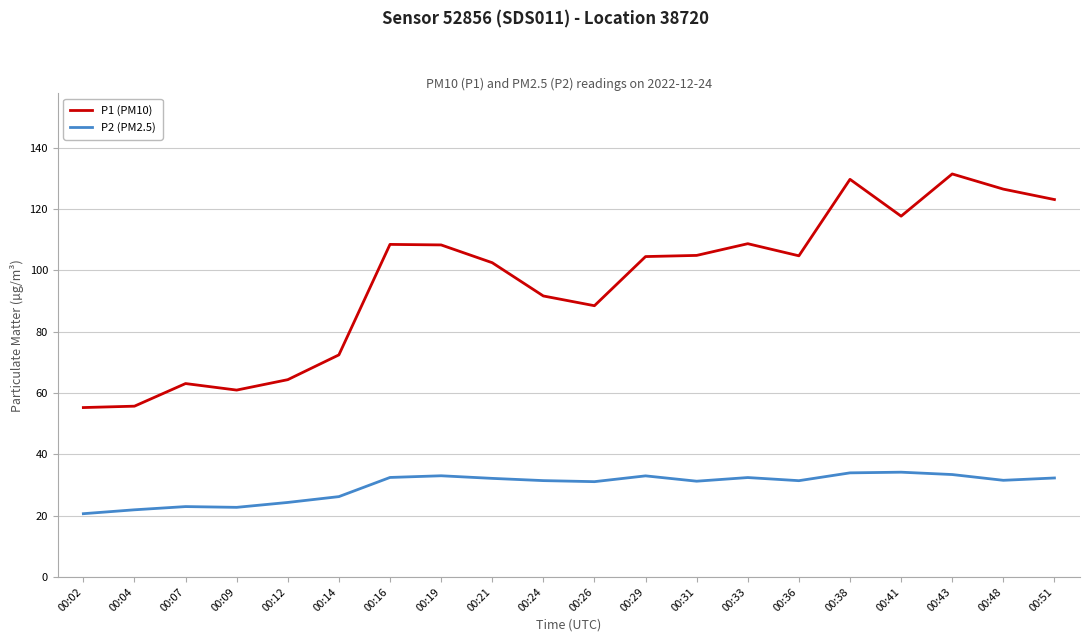

What is the average value of the P2 (PM2.5) series?

29.6